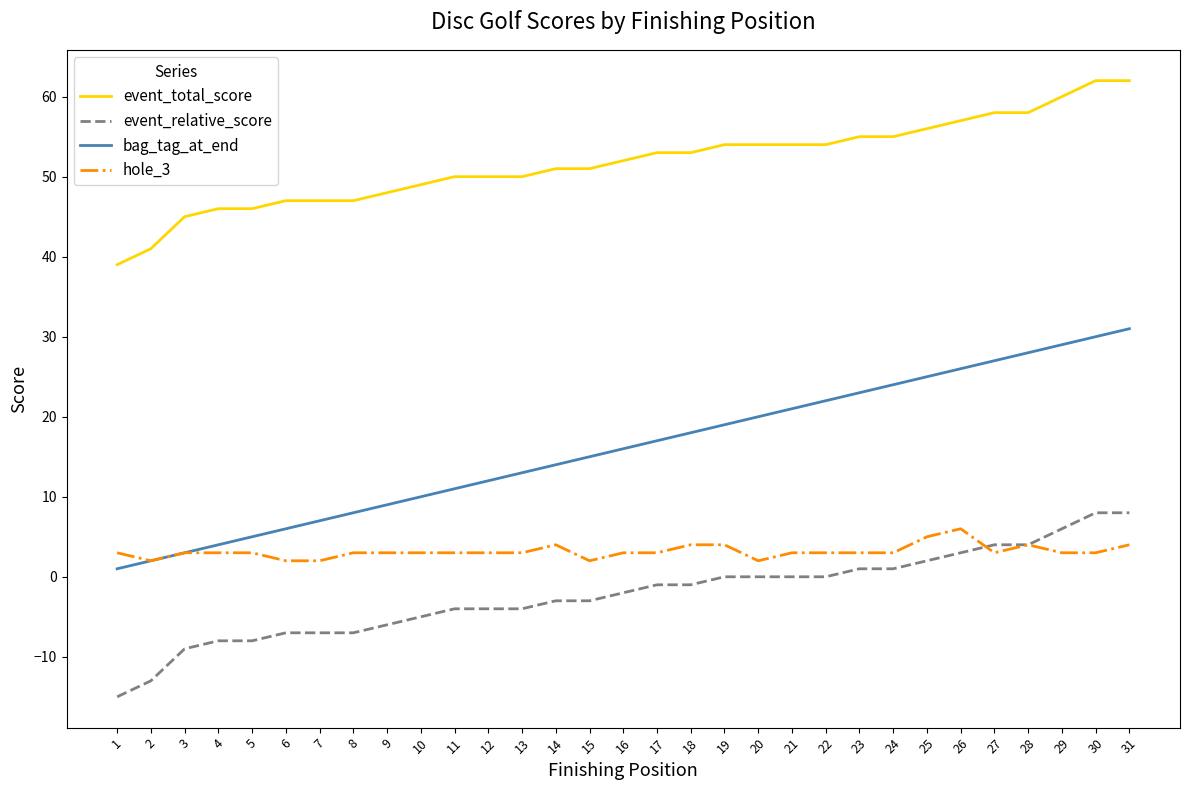

Does the chart display data point markers on the line(s)?

No